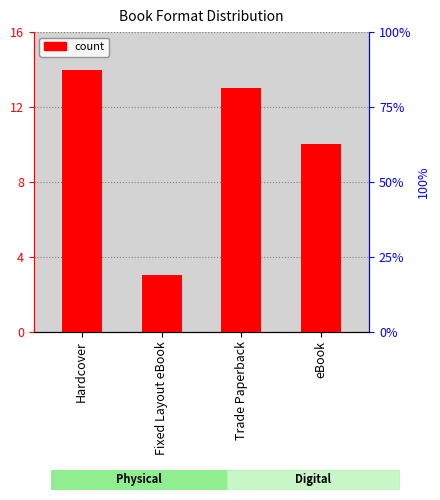

Rank the categories by value from highest to lowest.

Hardcover, Trade Paperback, eBook, Fixed Layout eBook